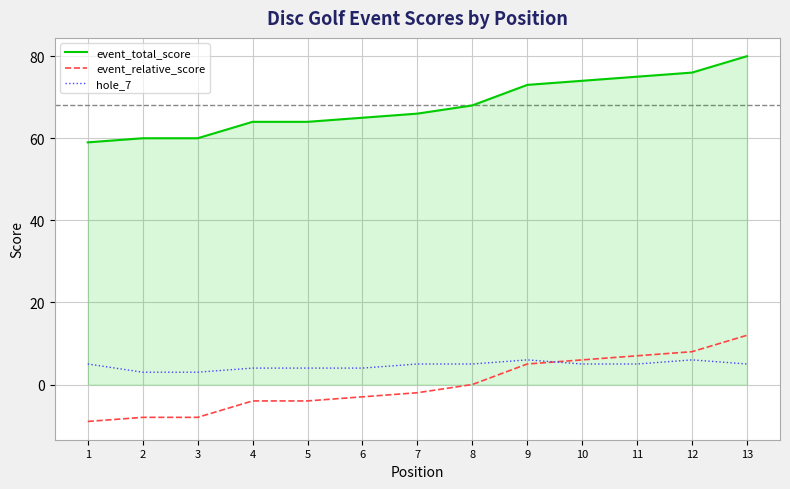

What is the spread (max minus min) of values at 4?

68